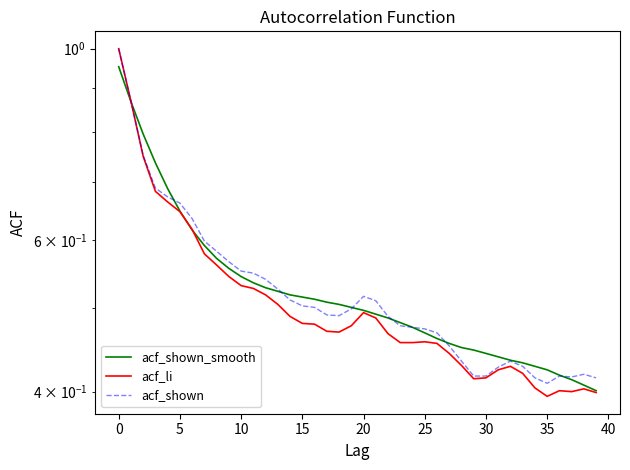

True or false: acf_shown and acf_li cross at least once.

False